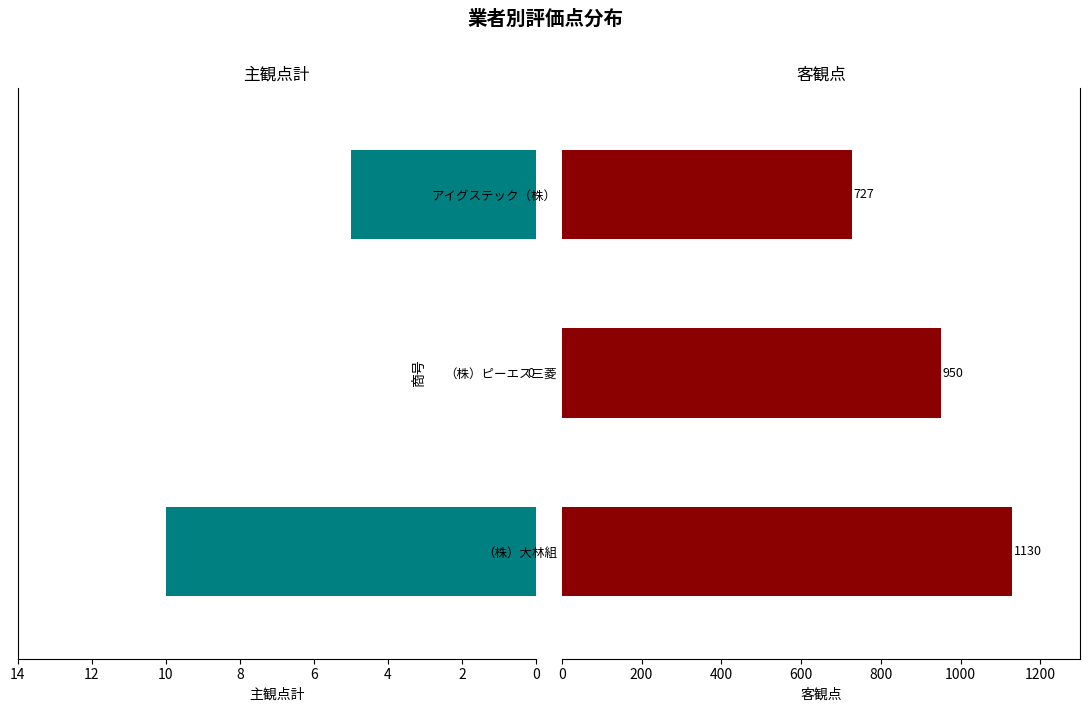

How many values in the 客観点 series exceed 950?

1